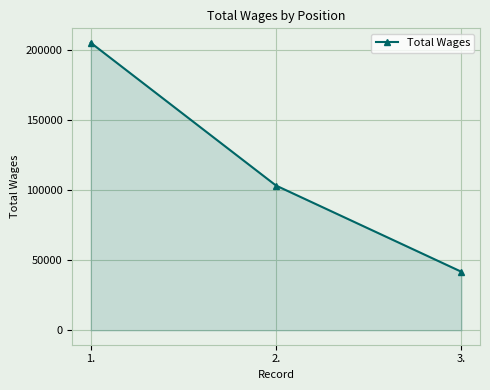

What is the difference between the second highest and minimum values?

61602